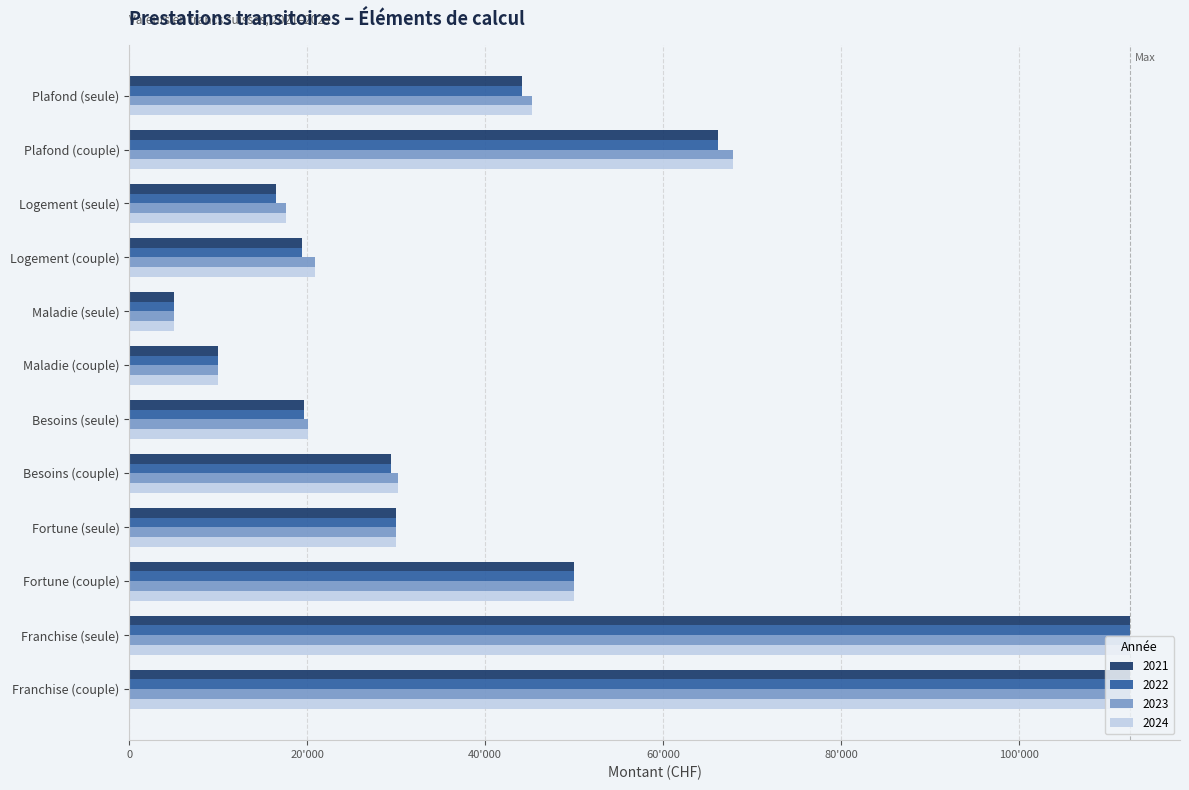

What are all the series names shown in the legend?

2021, 2022, 2023, 2024